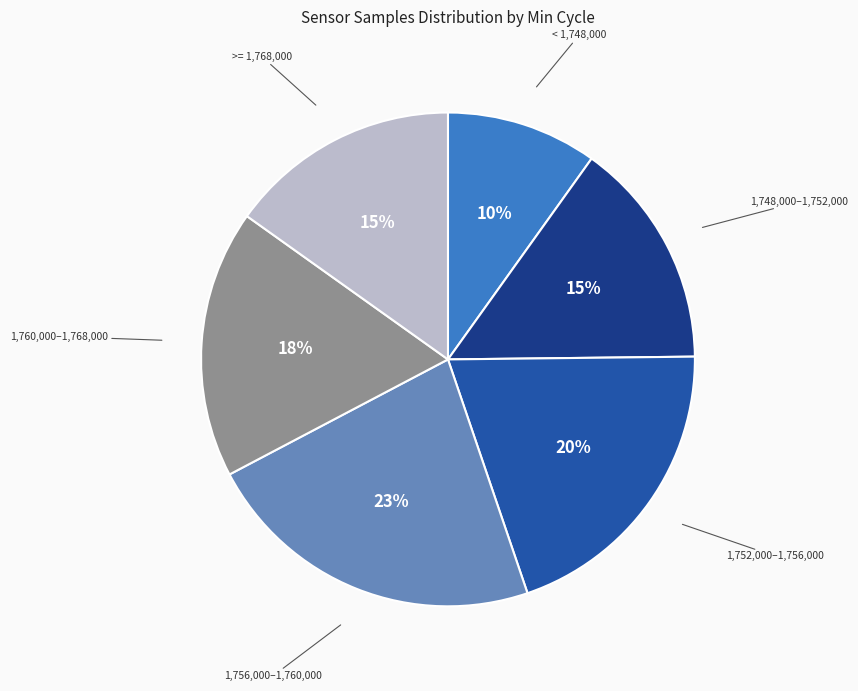

Does any single category account for the majority?

No